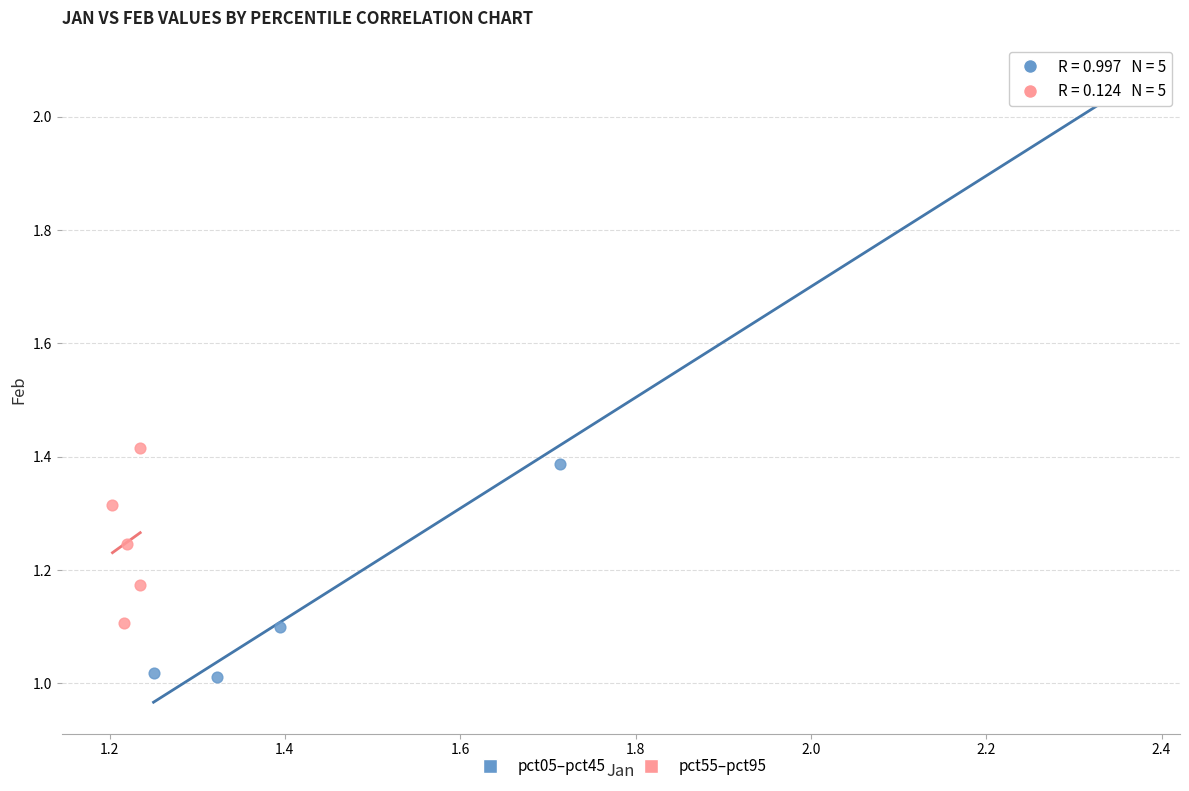

What are all the series names shown in the legend?

pct05–pct45, pct55–pct95